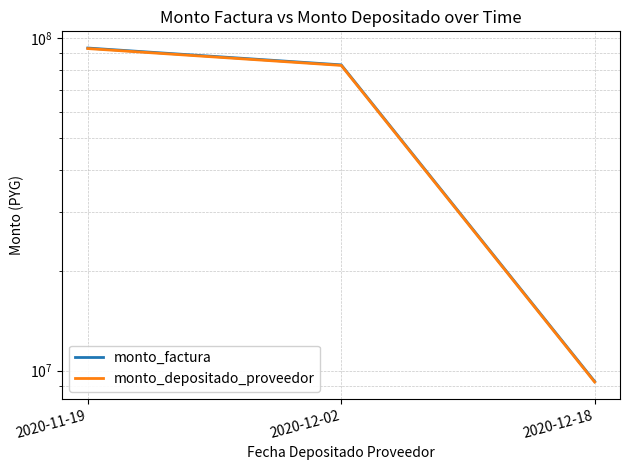

True or false: monto_depositado_proveedor has a value of 82750790 at 2020-12-02.

True